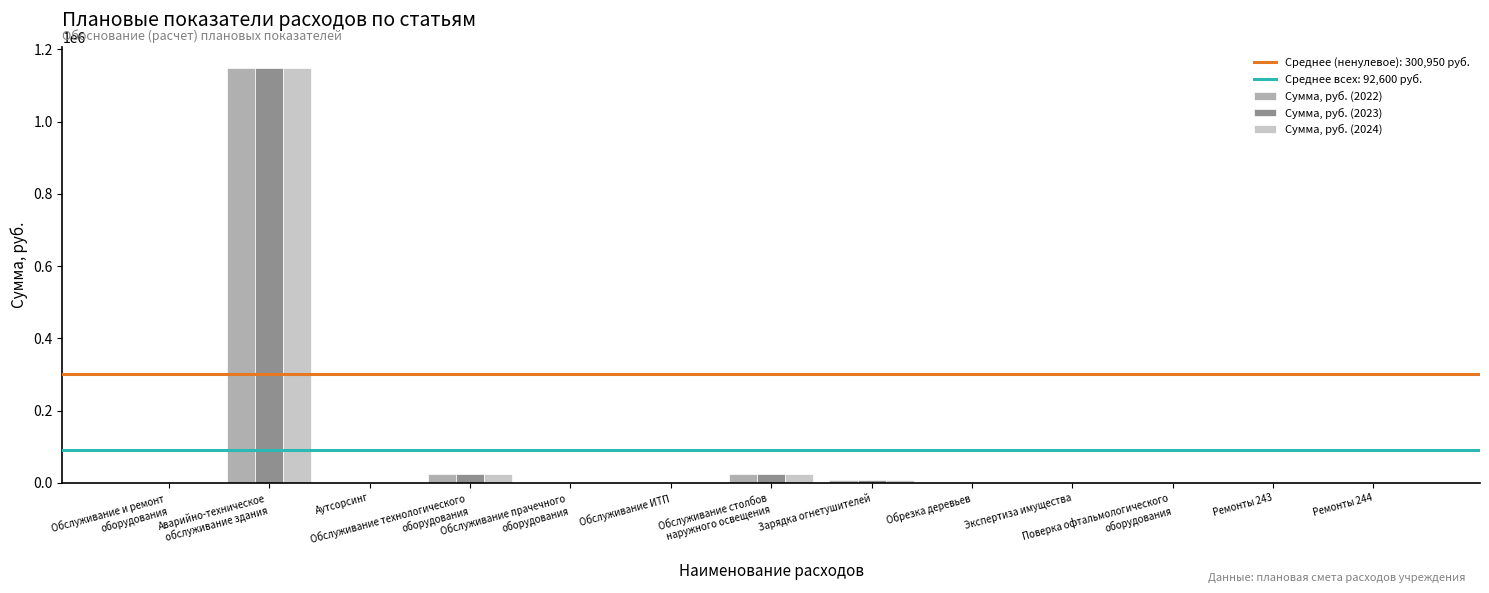

What is the highest value of the Сумма, руб. (2022) series?

1149441.1